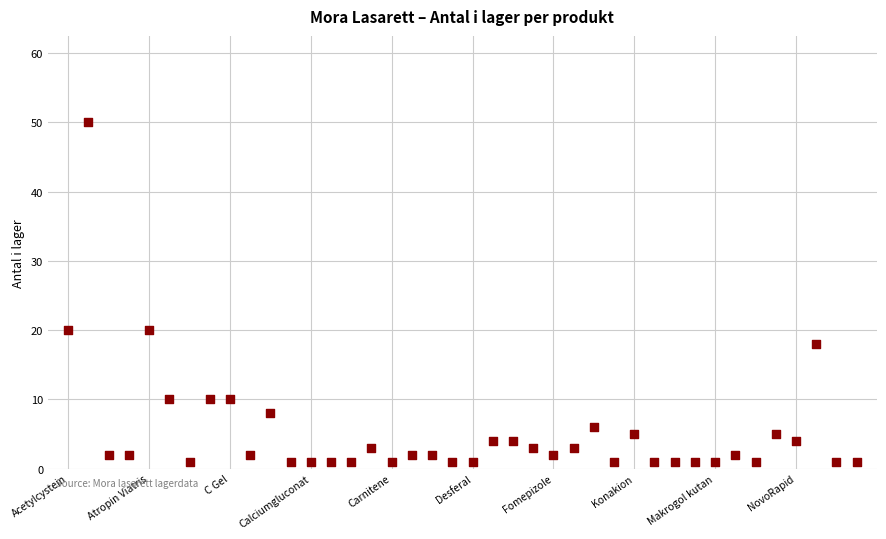

What is the range of Y values (max minus min)?

49